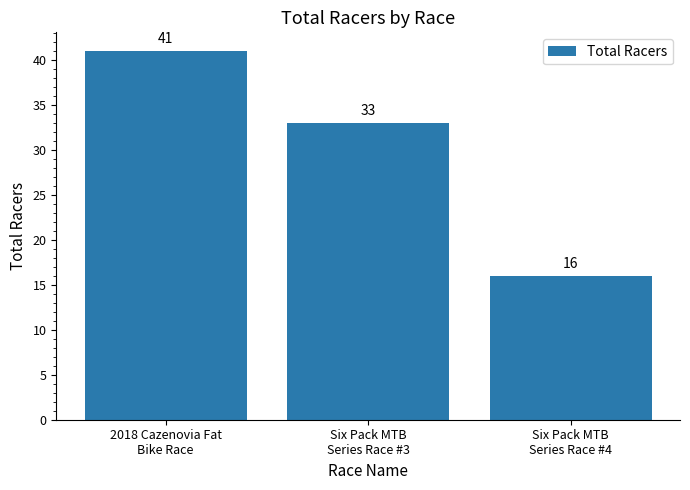

Reading left to right, extract all data points from this chart.

2018 Cazenovia Fat
Bike Race=41	Six Pack MTB
Series Race #3=33	Six Pack MTB
Series Race #4=16